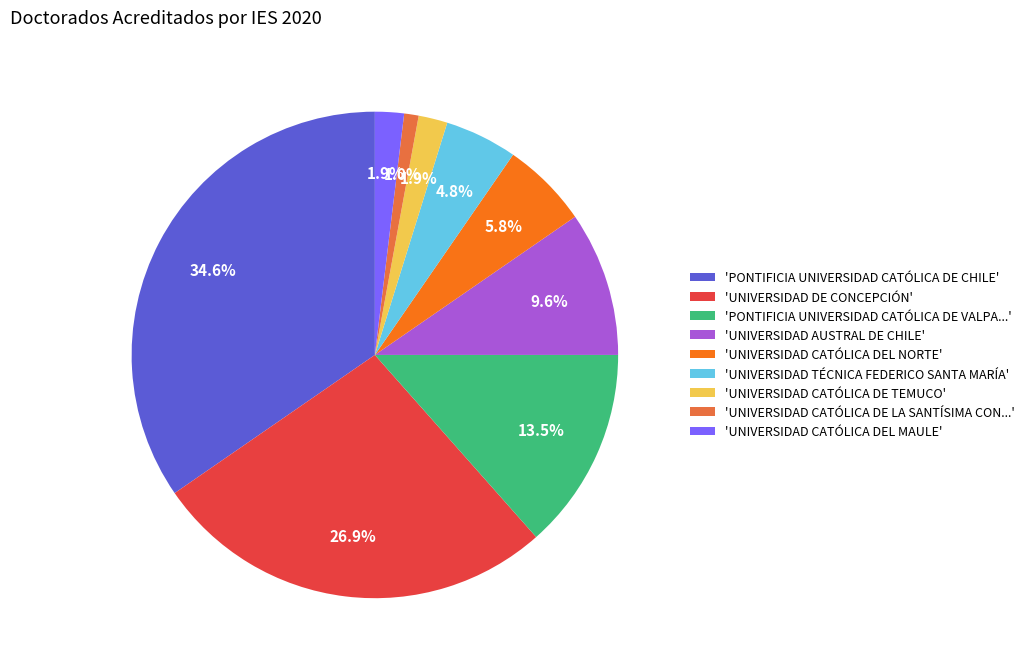

Does any single category account for the majority?

No